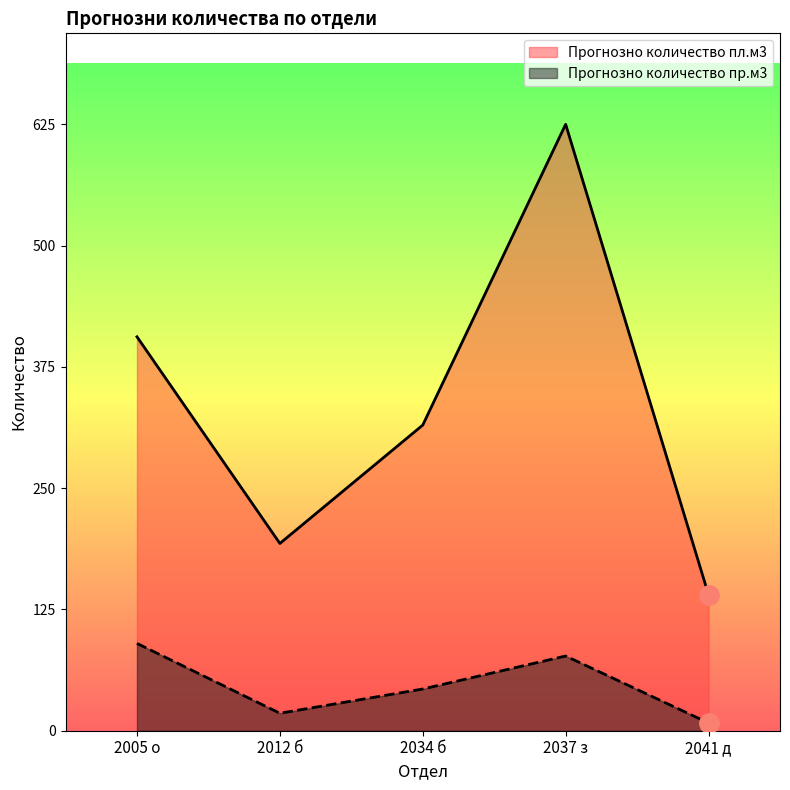

At which label is Прогнозно количество пр.м3 closest to 49?

2034 б